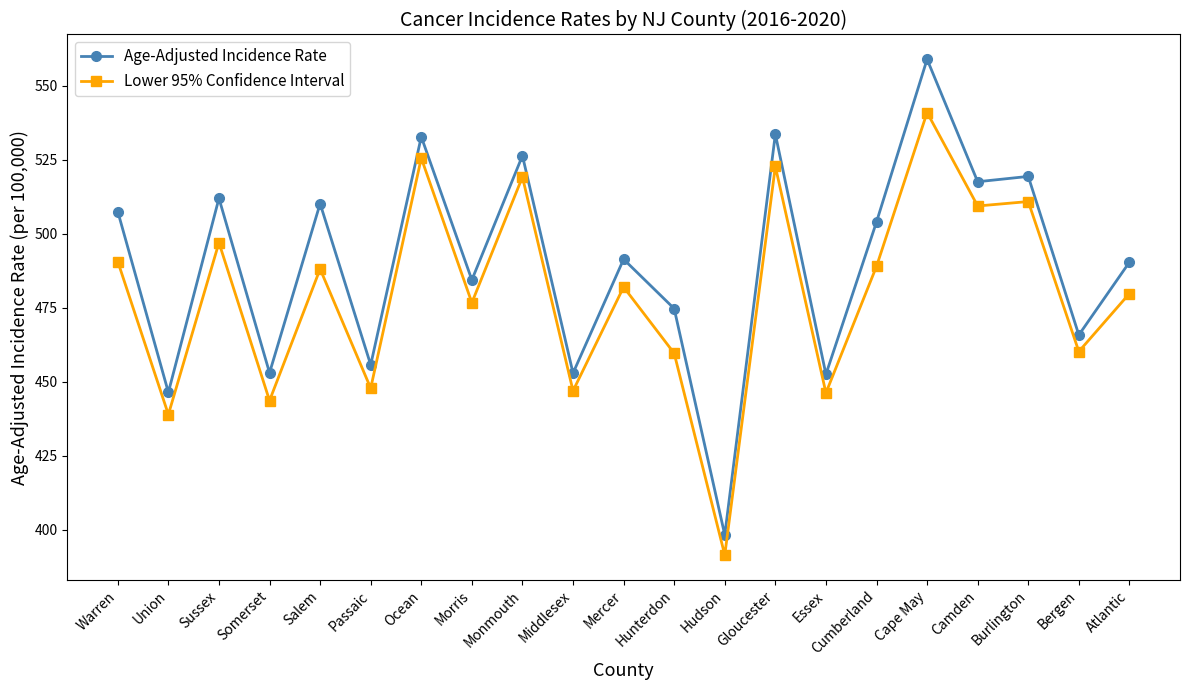

Where is the first local maximum for Lower 95% Confidence Interval?

Sussex